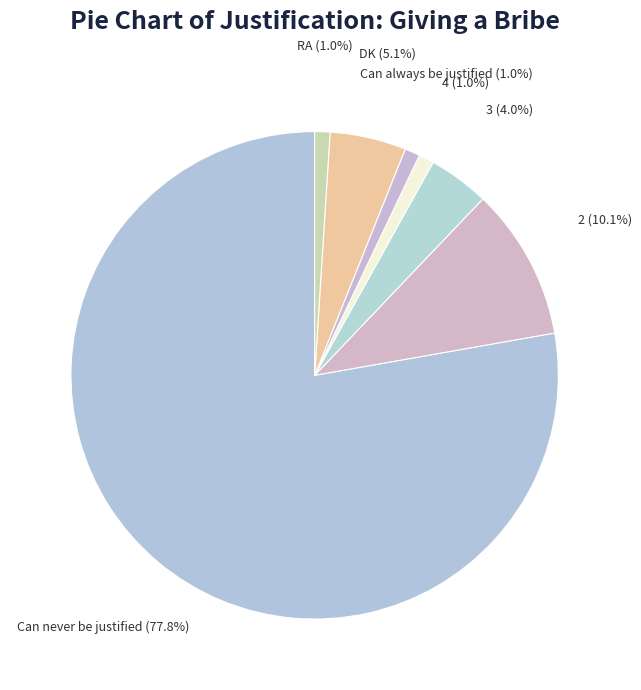

Count the number of slices in the pie.

7